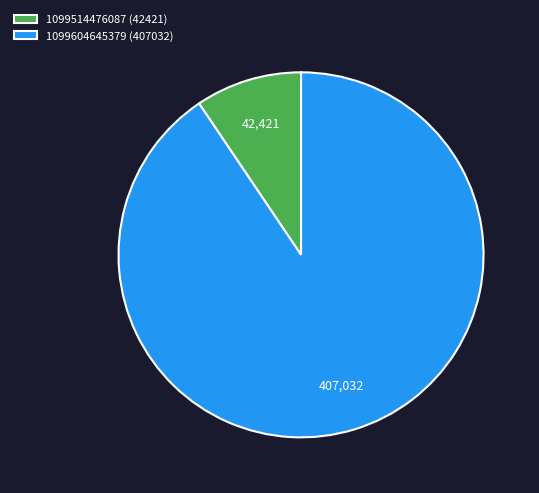

Is there any slice that represents more than half of the pie?

Yes